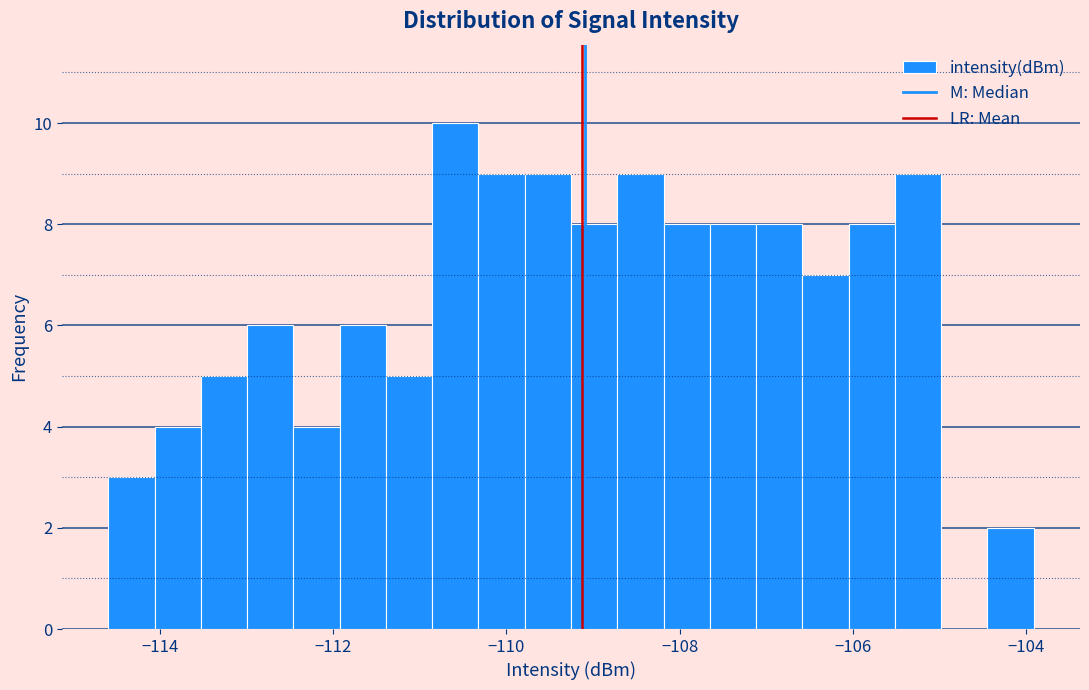

Around what value on the x-axis is the tallest bar? Give the approximate position of its centre, as read against the axis.

-110.6